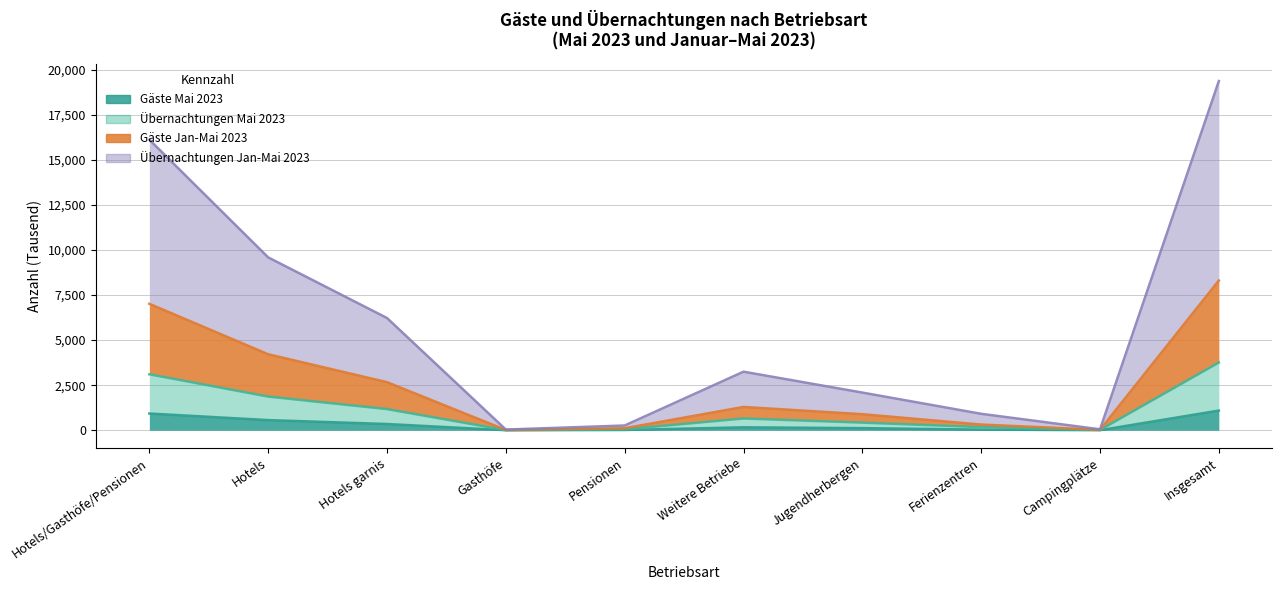

In Übernachtungen Mai 2023, how many points are higher than both neighbors (excluding endpoints)?

1